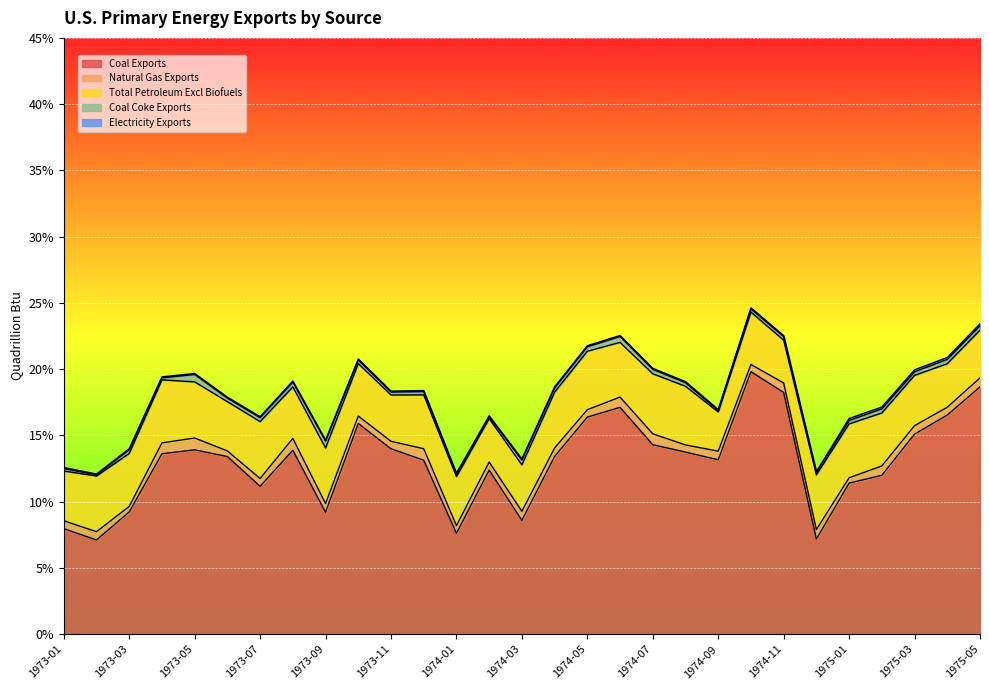

What is the sum of all Coal Coke Exports values?

0.1